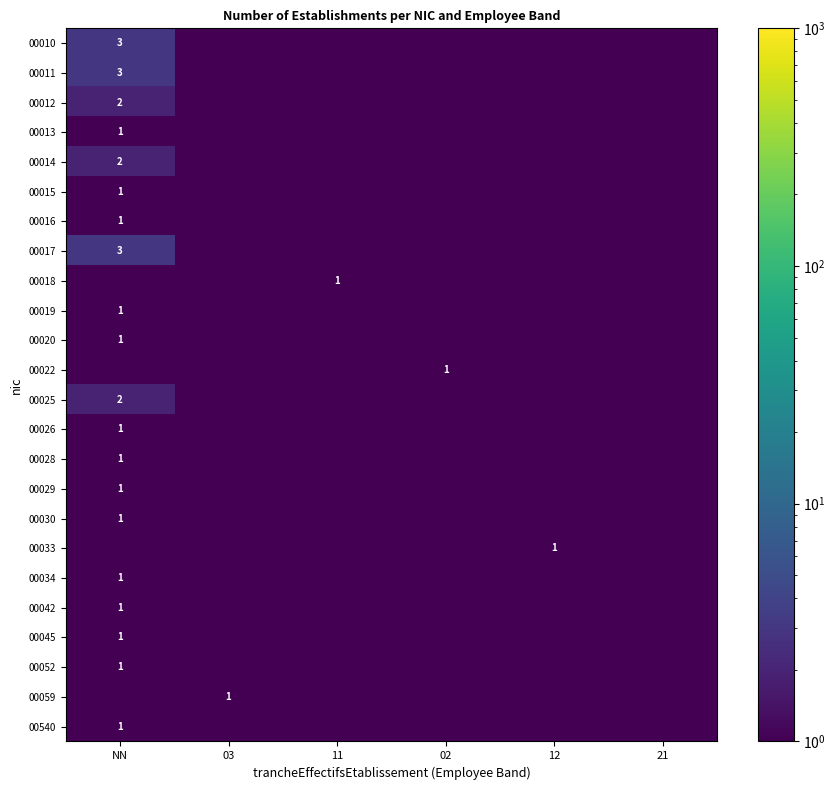

At how many categories does at least one series exceed 0?

6